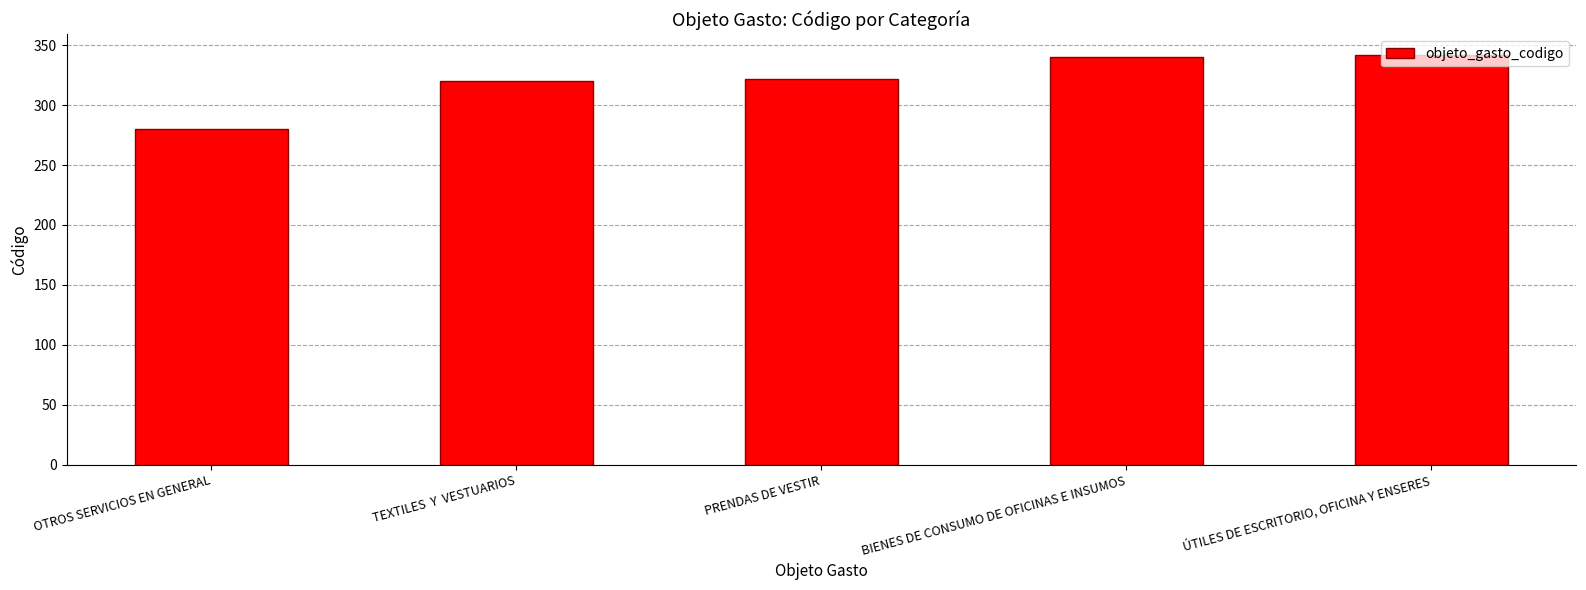

Does the chart contain any negative values?

No